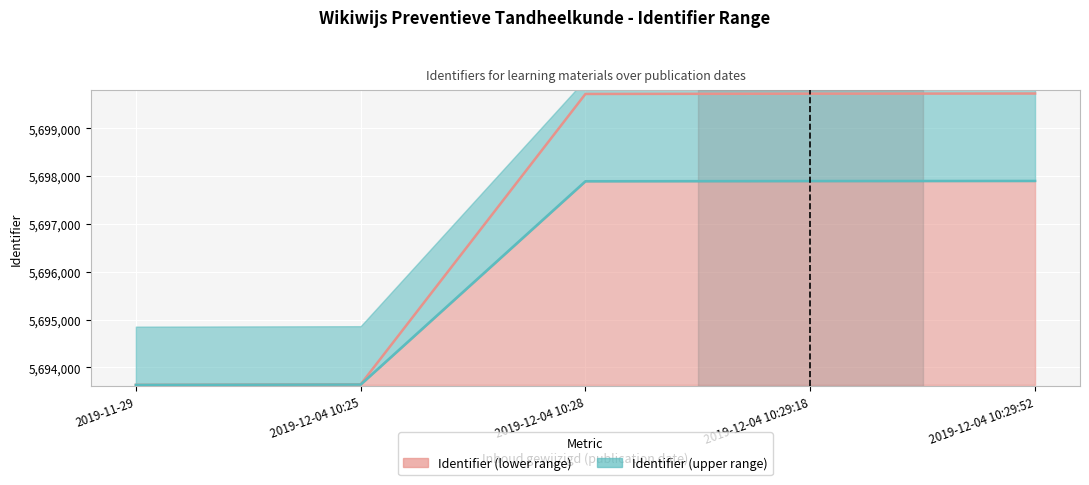

What is the sum of the Identifier actual values at 2019-12-04 10:29:18 and 2019-12-04 10:29:52?

11399455.0